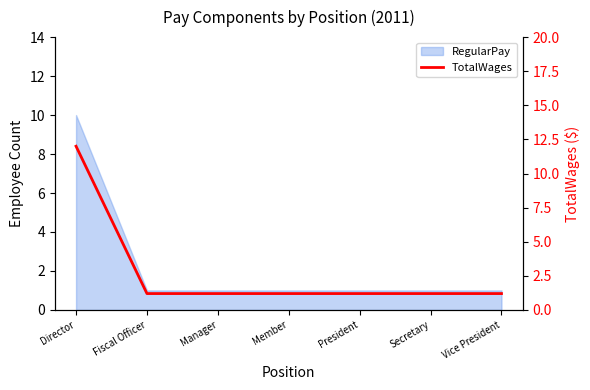

The value at Vice President is 1.2. True or false?

True